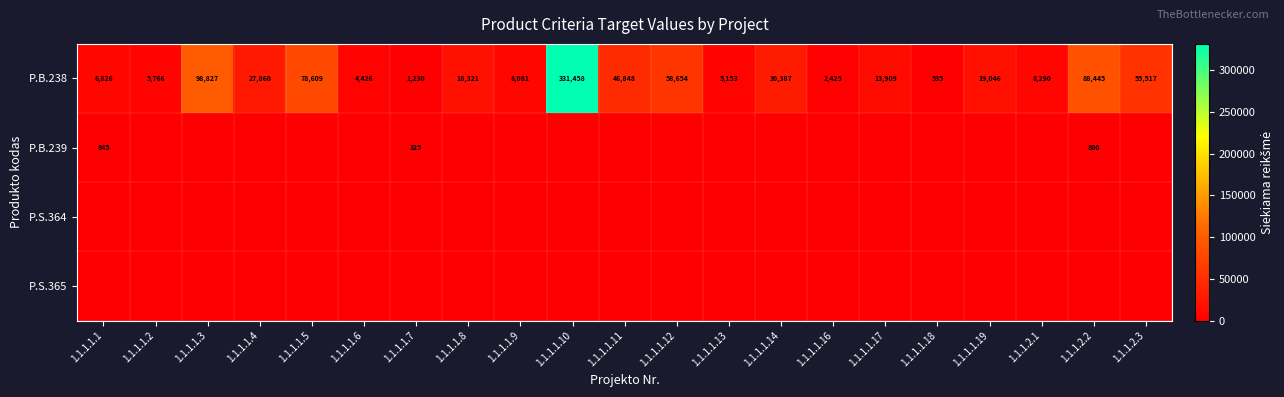

Is it true that P.B.239 equals 1442 at 1.1.1.1.1?

False